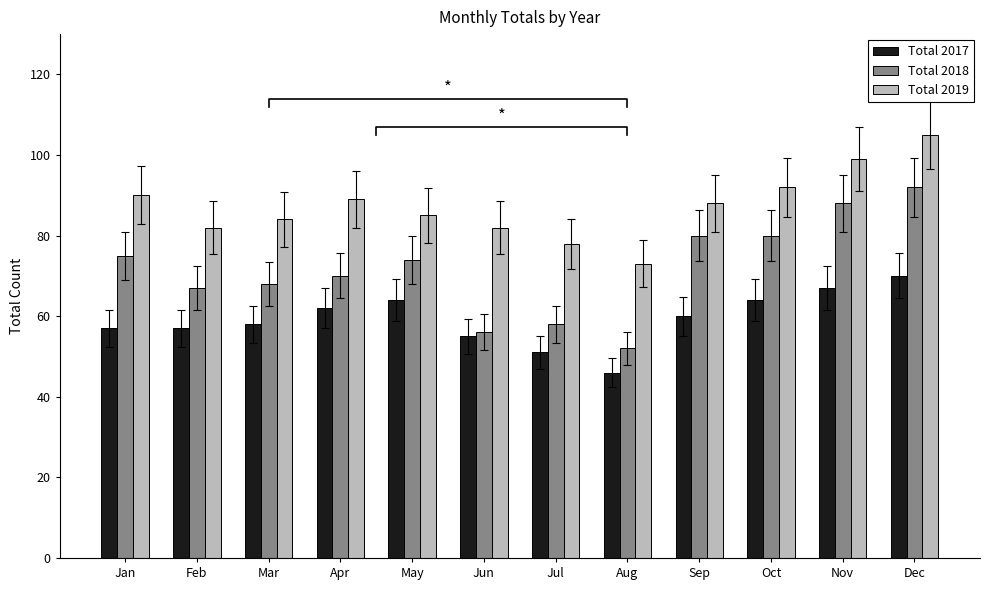

What is the smallest value displayed?

46